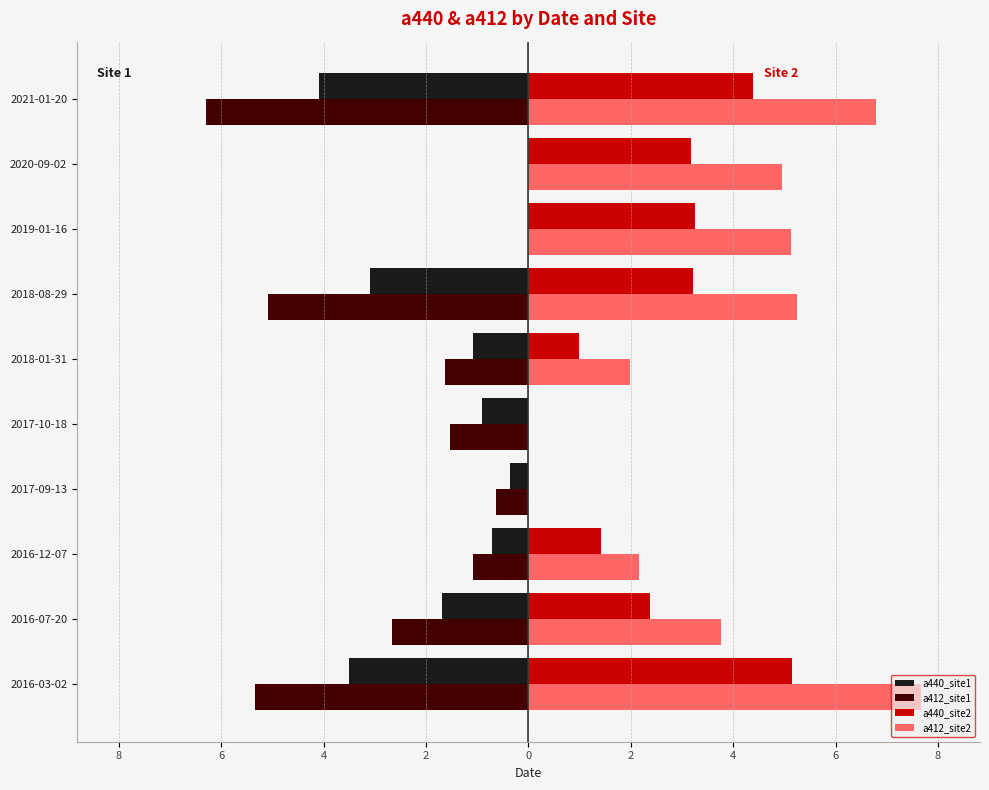

What are all the series names shown in the legend?

a440_site1, a412_site1, a440_site2, a412_site2